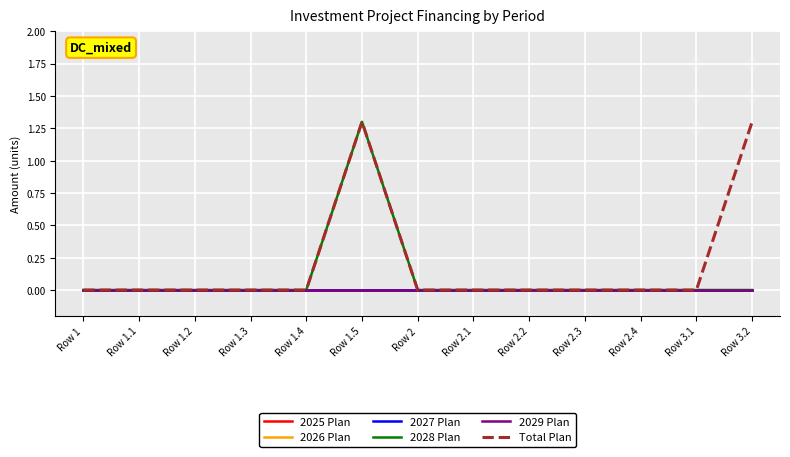

Does the chart have visible grid lines?

Yes